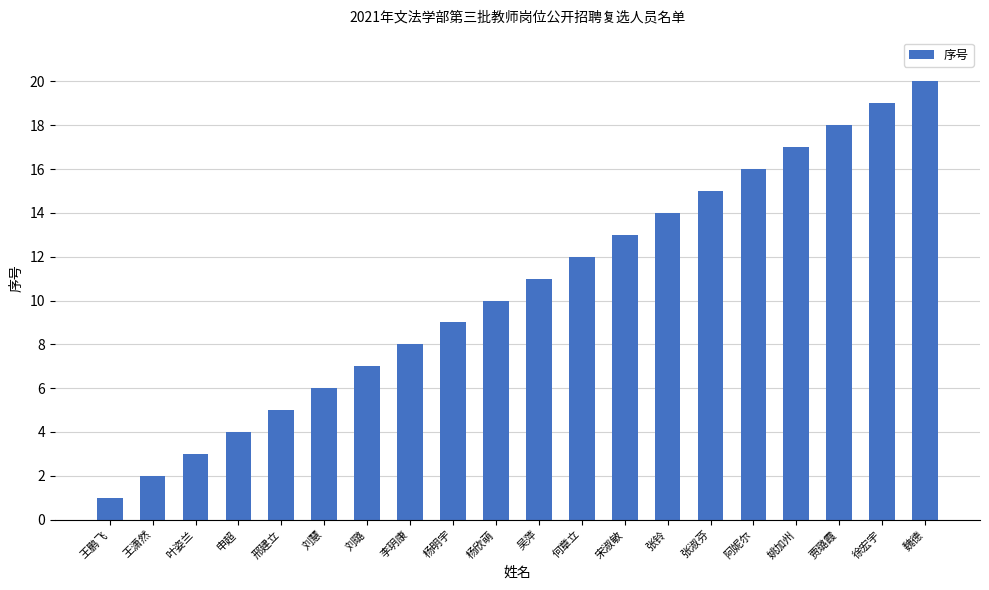

Read the value at 邢建立, to the nearest 5.

5